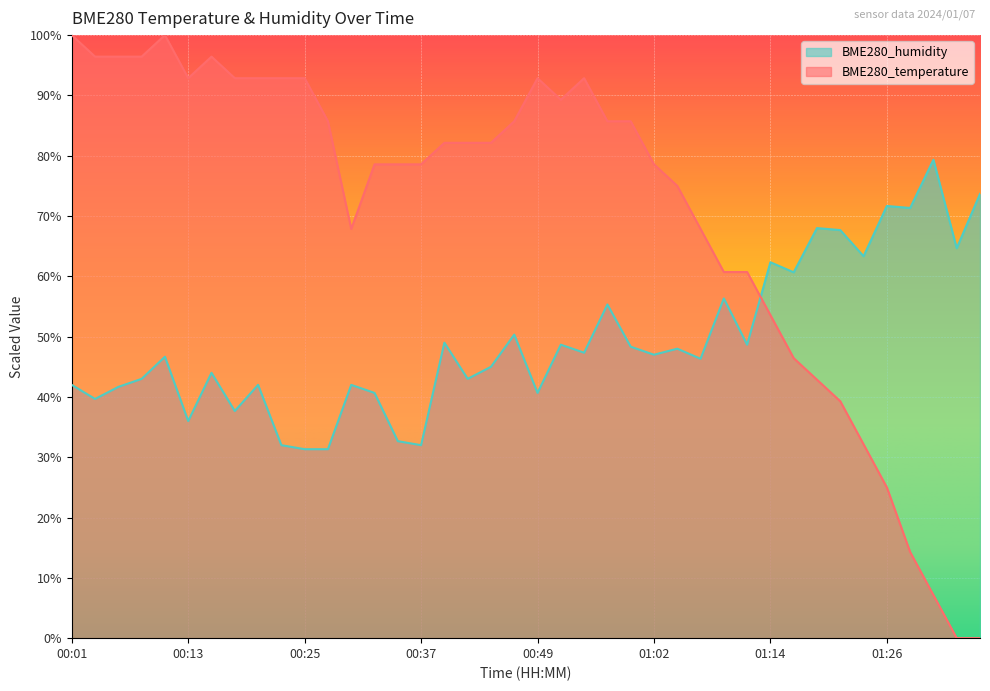

What is the sum of the BME280_temperature values at 00:13 and 00:28?

178.6